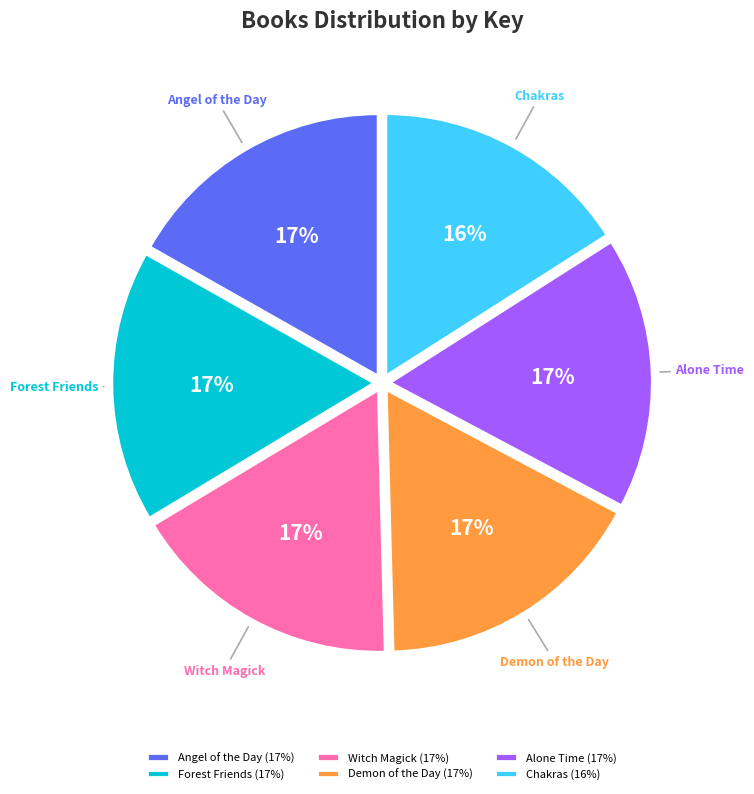

True or false: Witch Magick accounts for 17% of the total.

True